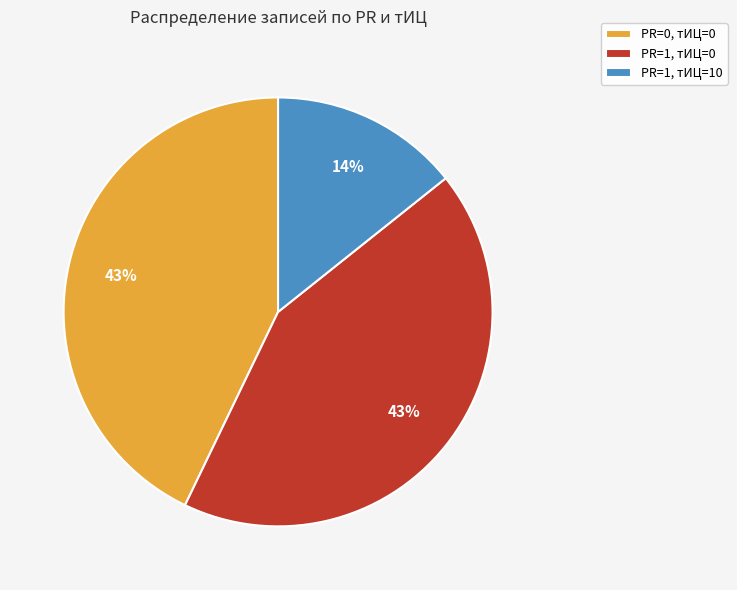

How many slices are in this pie chart?

3